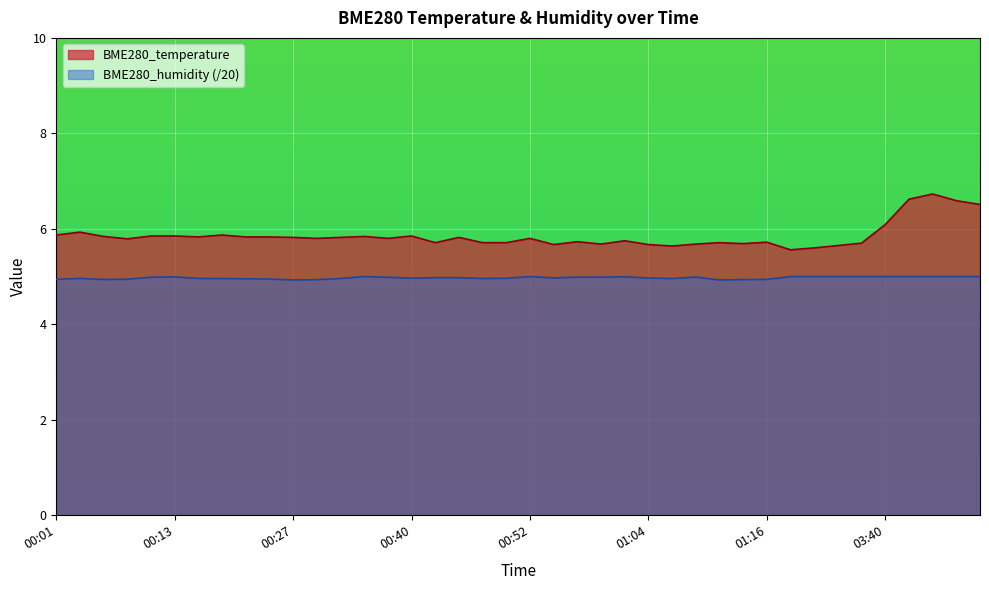

List the labels in order of BME280_humidity value, largest first.

00:35, 00:52, 03:23, 03:25, 03:28, 03:38, 03:40, 03:43, 03:45, 03:48, 03:50, 01:02, 00:13, 01:09, 00:57, 00:59, 00:10, 00:37, 00:42, 00:45, 00:54, 01:04, 00:40, 00:49, 00:03, 00:15, 00:32, 00:47, 00:20, 01:06, 00:23, 00:25, 00:08, 00:01, 01:16, 00:06, 01:14, 00:30, 01:11, 00:27